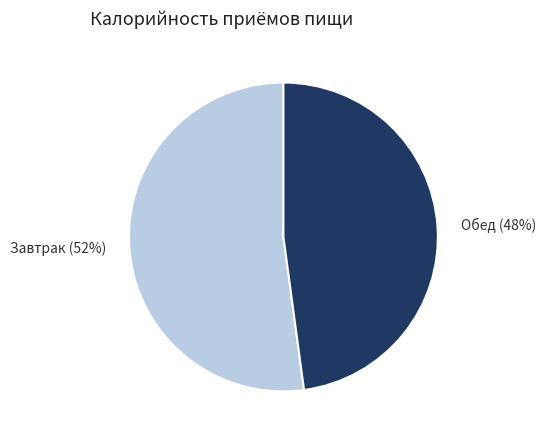

To the nearest percent, what percentage of the pie is Обед?

48%